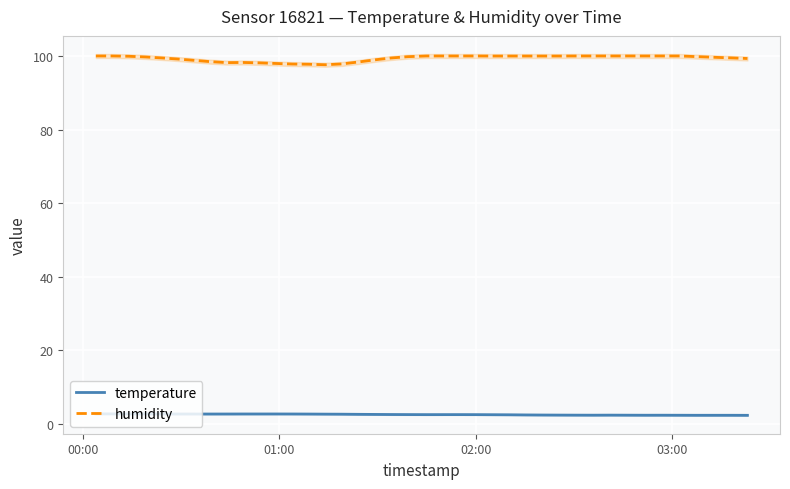

Count the number of categories in the chart.

40